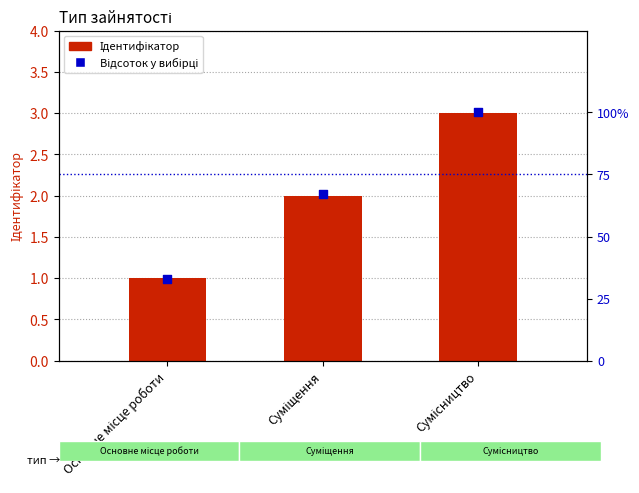

At how many categories does at least one series exceed 31?

3